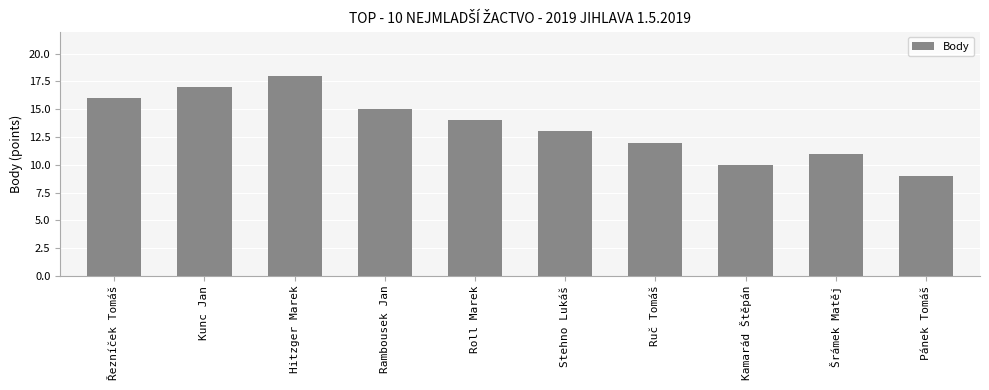

What is the ratio of the value at Rambousek Jan to the value at Hitzger Marek?

0.8